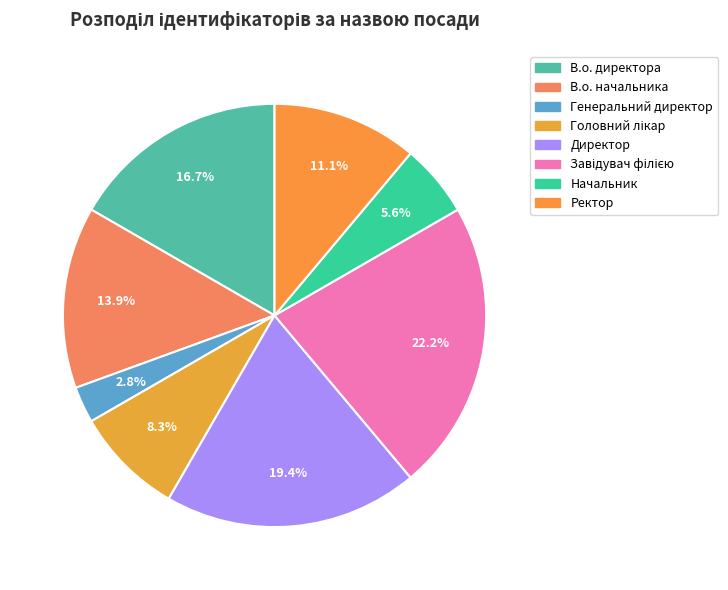

Is it true that Директор is 19% of the pie?

True